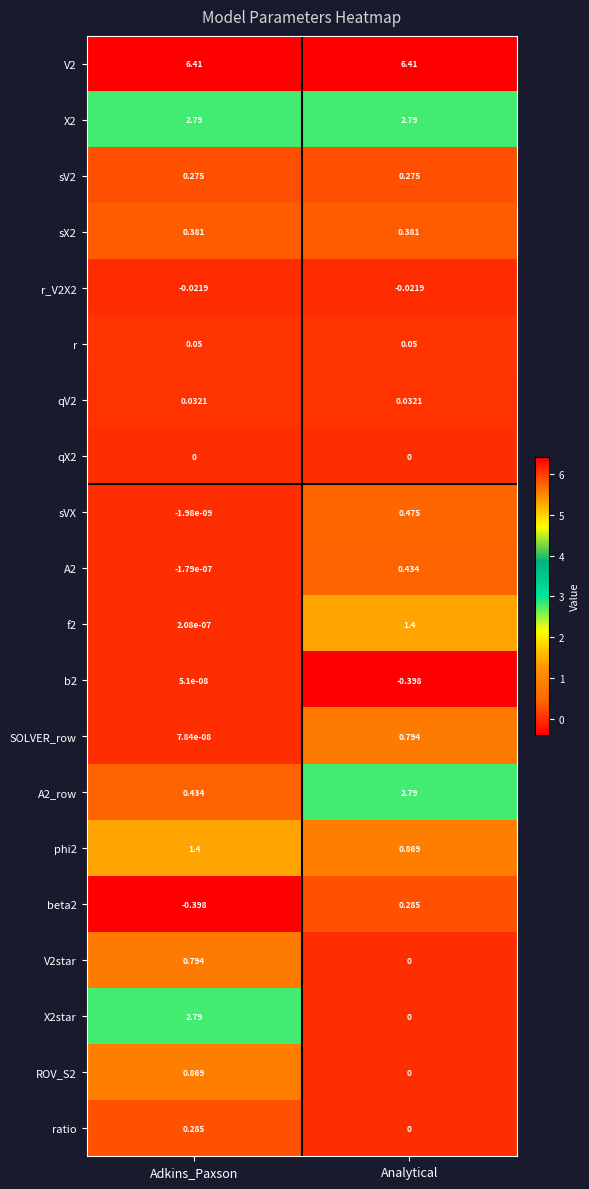

Which category has the highest value in the beta2 series?

Analytical